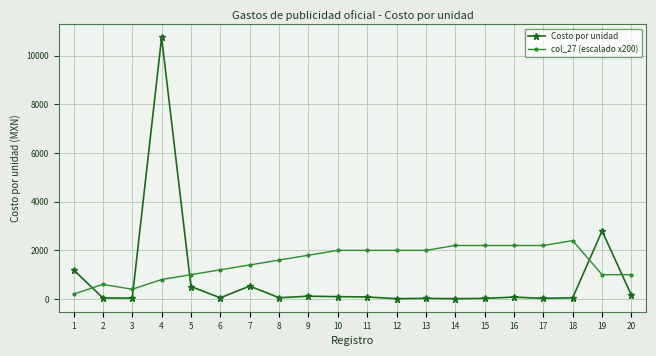

What is the value of the Costo por unidad point at the 10th from the left?

95.7